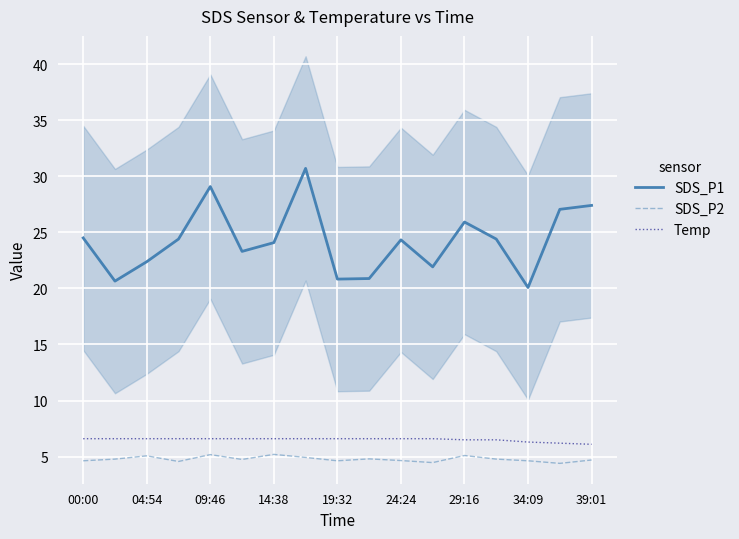

What position from the left is 11?

12